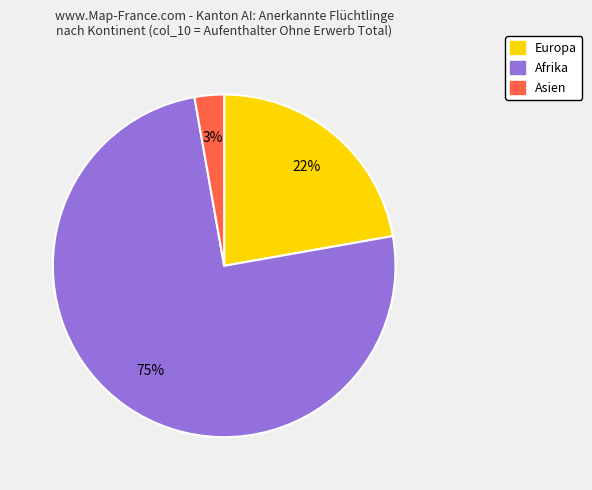

Is there a majority slice in this chart?

Yes